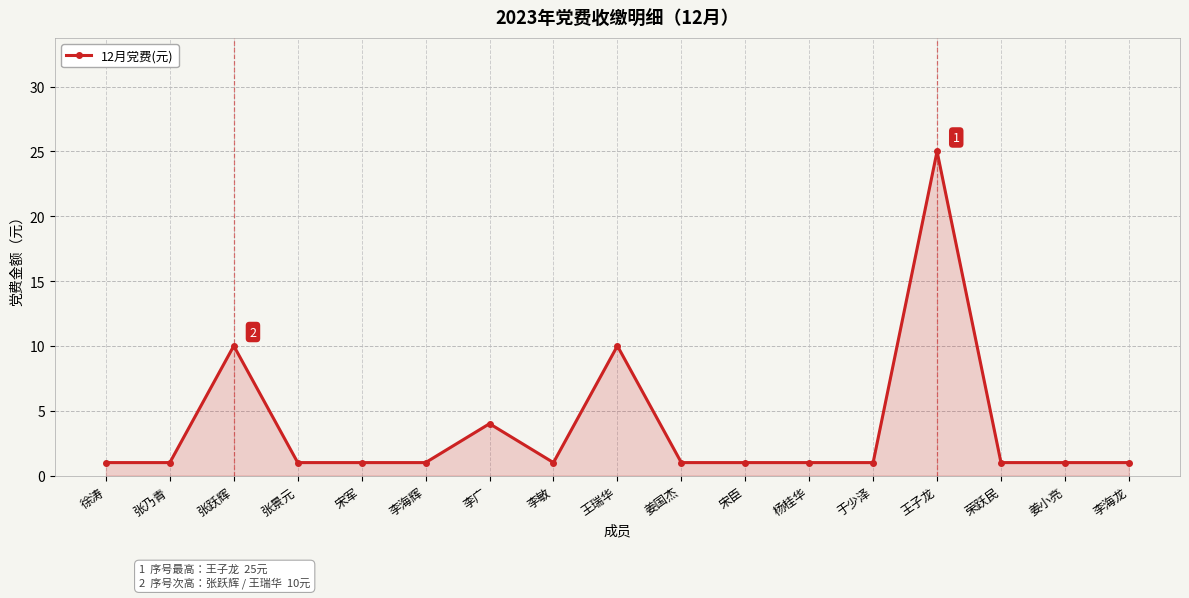

Does the chart display data point markers on the line(s)?

Yes